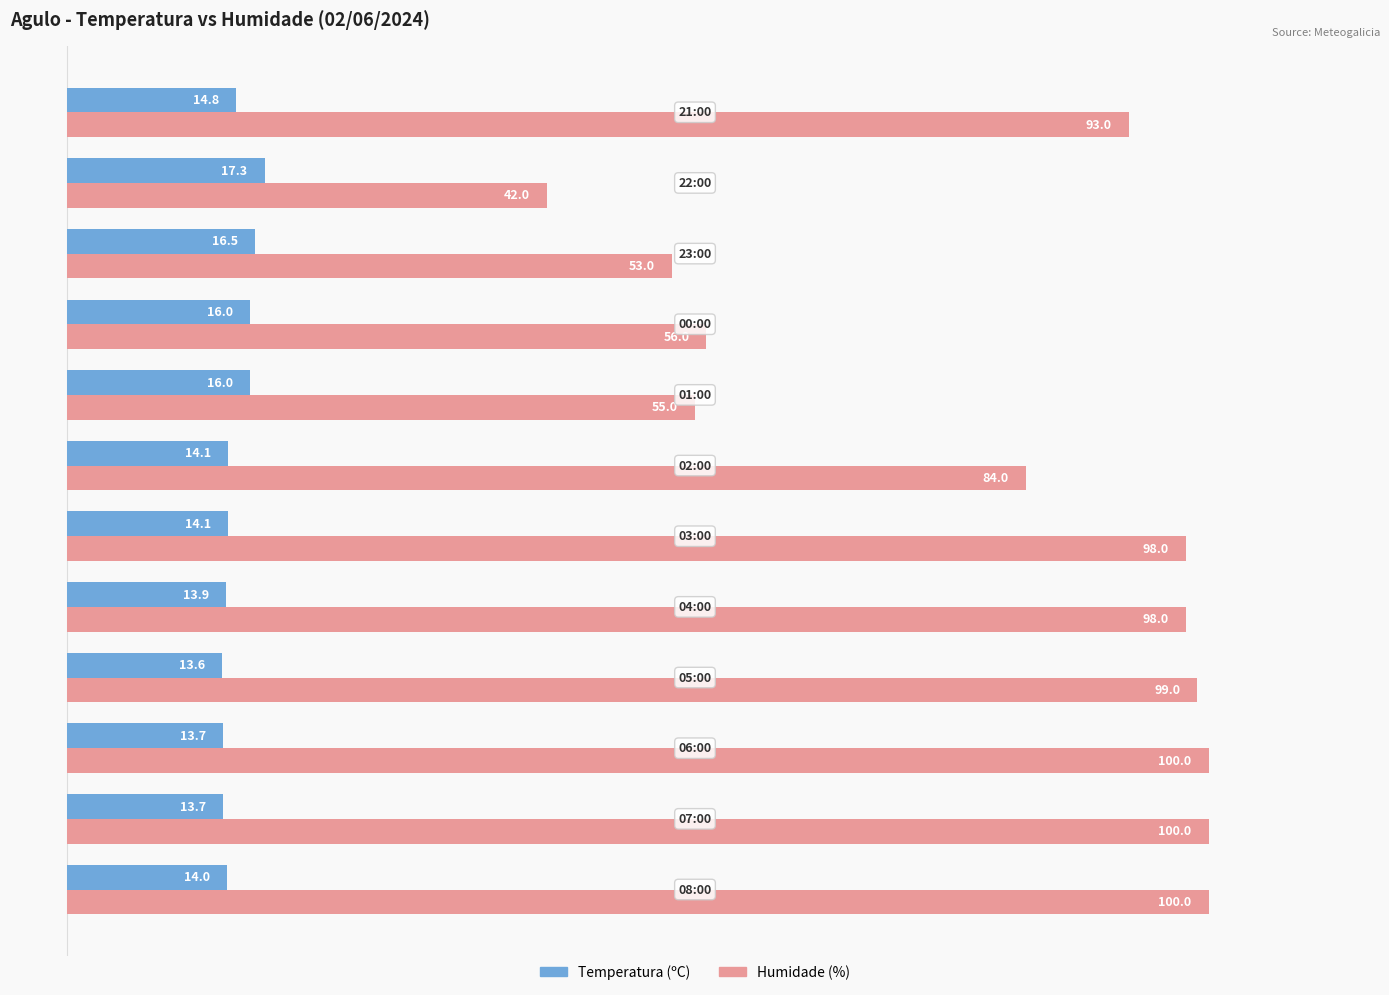

How many Temperatura (ºC) values are between 13 and 16?

10